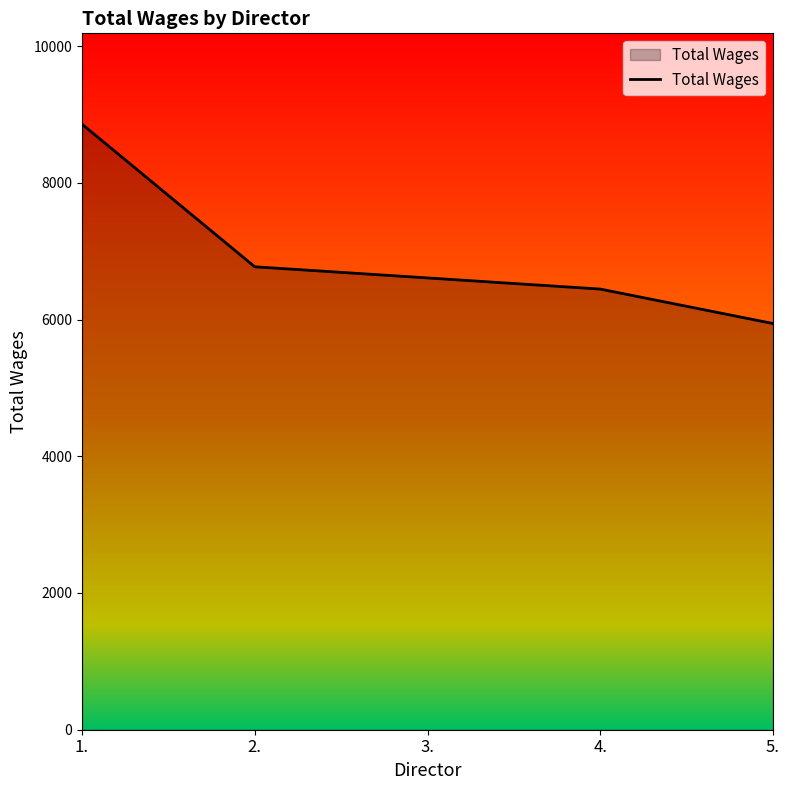

The chart shows a value of 6771 at 2.. True or false?

True